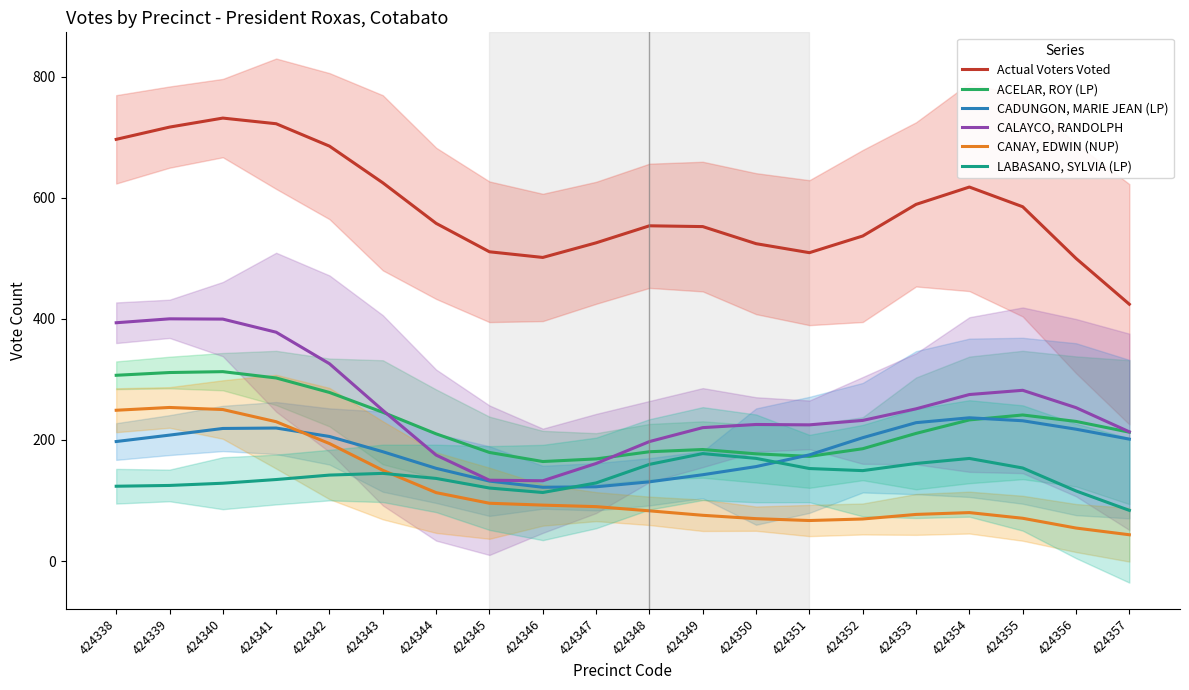

What is the difference between the second highest and minimum values in the ACELAR, ROY (LP) series?

146.9